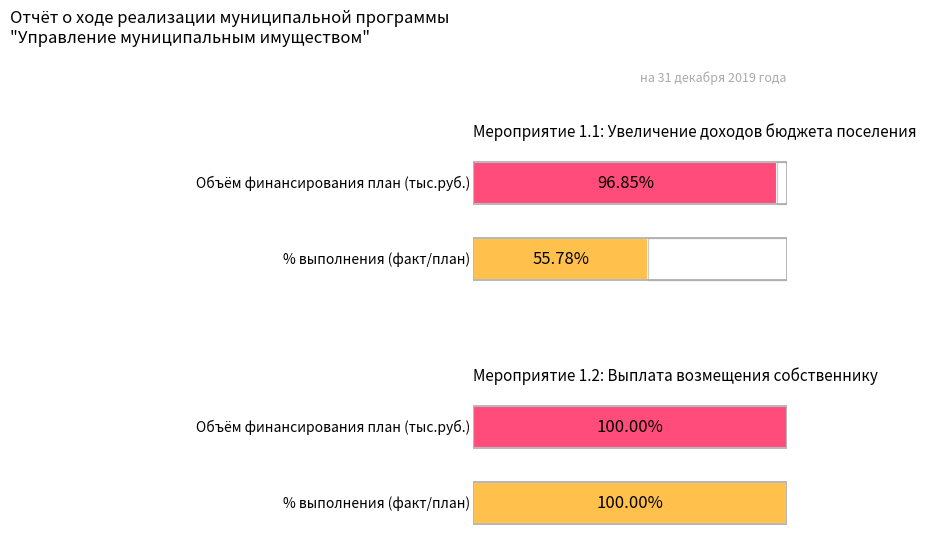

Count the number of data series in this chart.

2